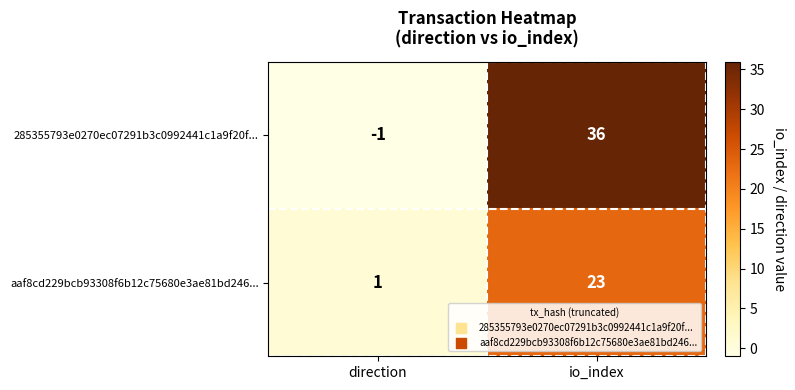

Rank the series by their maximum value, from lowest to highest.

aaf8cd229bcb93308f6b12c75680e3ae81bd246..., 285355793e0270ec07291b3c0992441c1a9f20f...